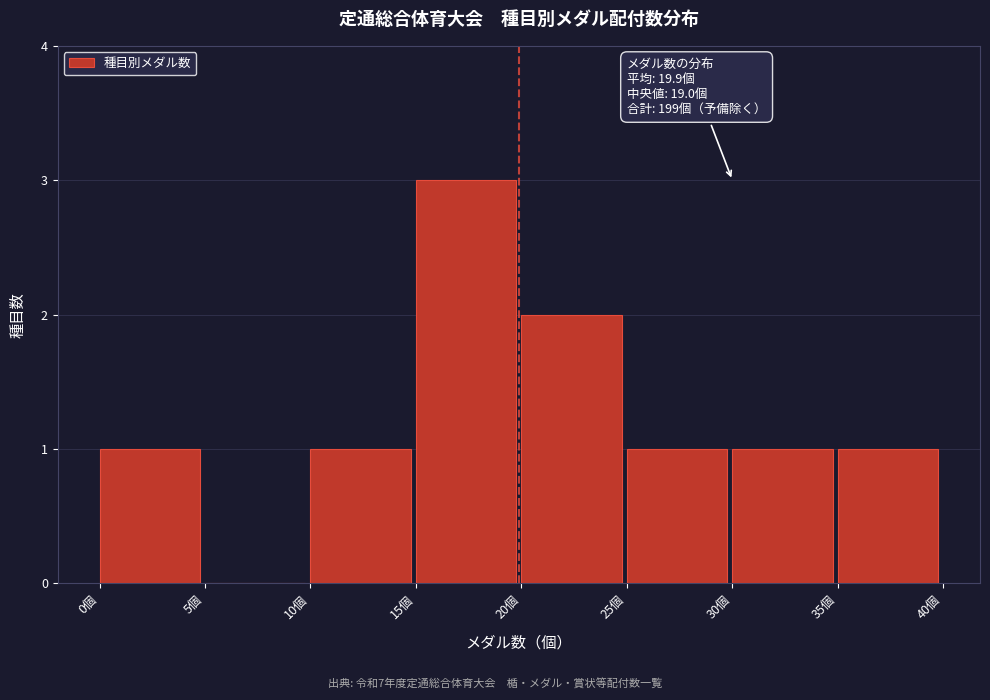

Which range on the x-axis has the tallest bar?

15 to 20